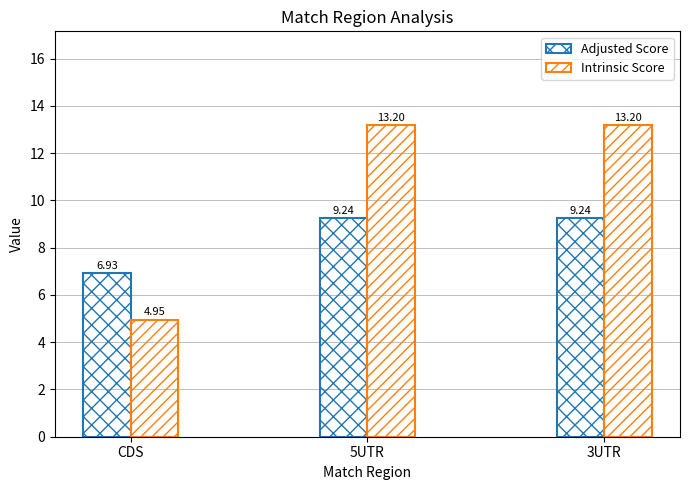

How many series are shown in this chart?

2